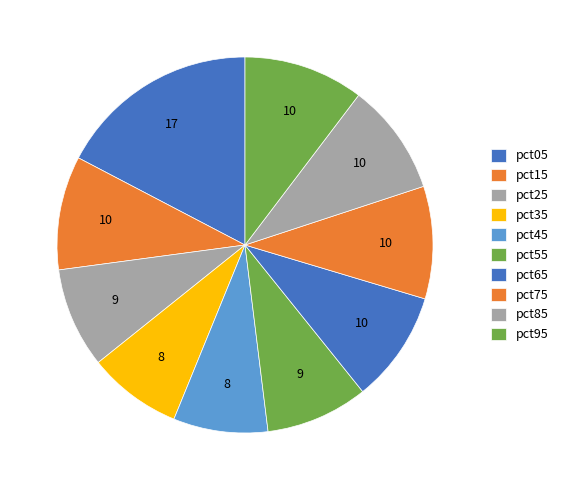

Rank the categories by value from lowest to highest.

pct35, pct45, pct25, pct55, pct65, pct85, pct75, pct15, pct95, pct05